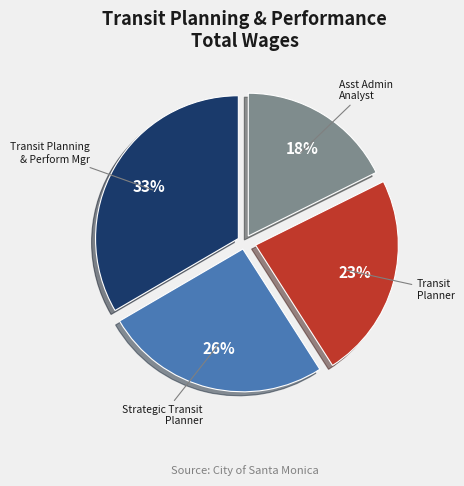

To the nearest percent, what is the average slice percentage?

25%